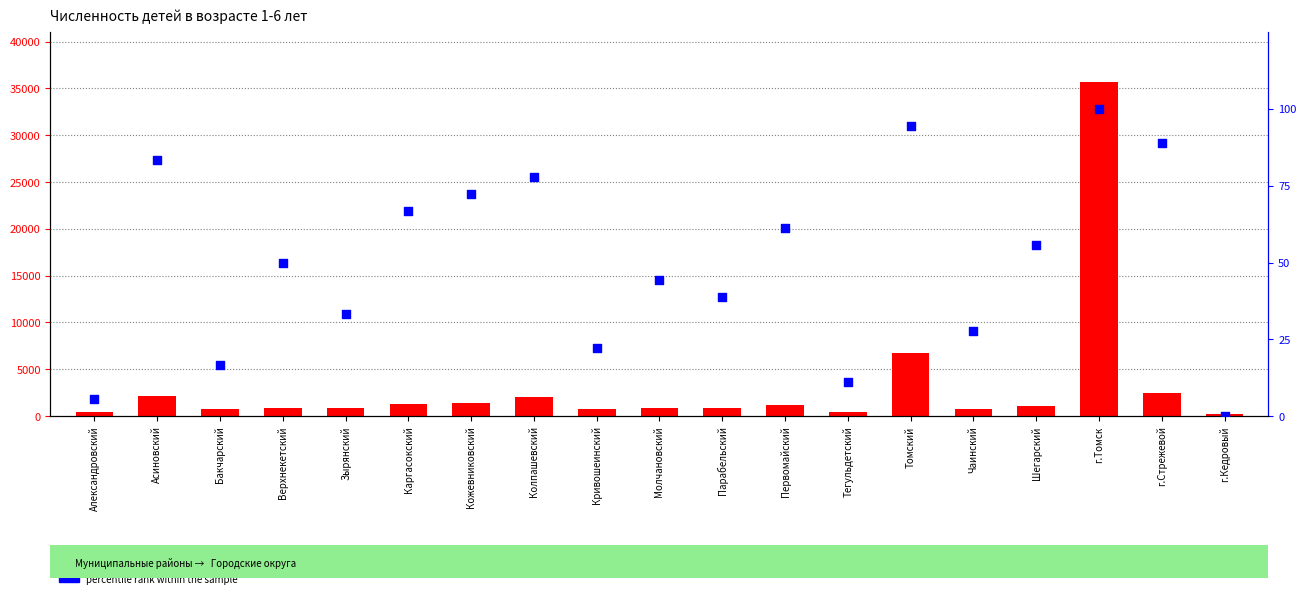

What are all the series names shown in the legend?

count, percentile rank within the sample